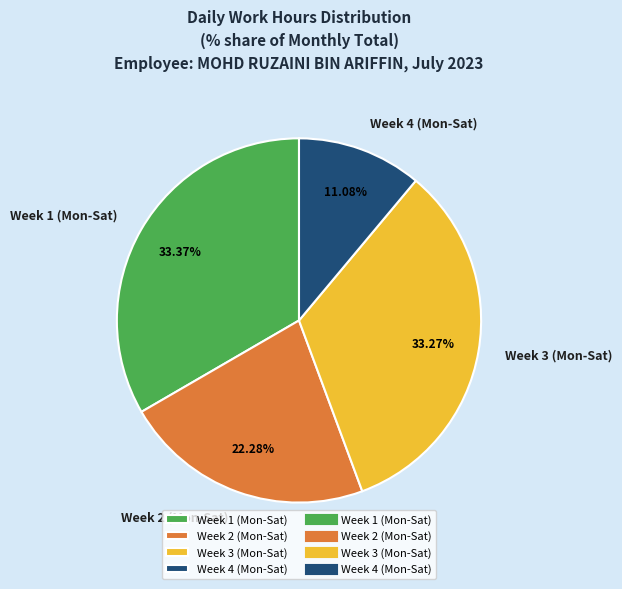

Approximately how many times larger is the value at Week 3 (Mon-Sat) compared to Week 4 (Mon-Sat)?

3.0